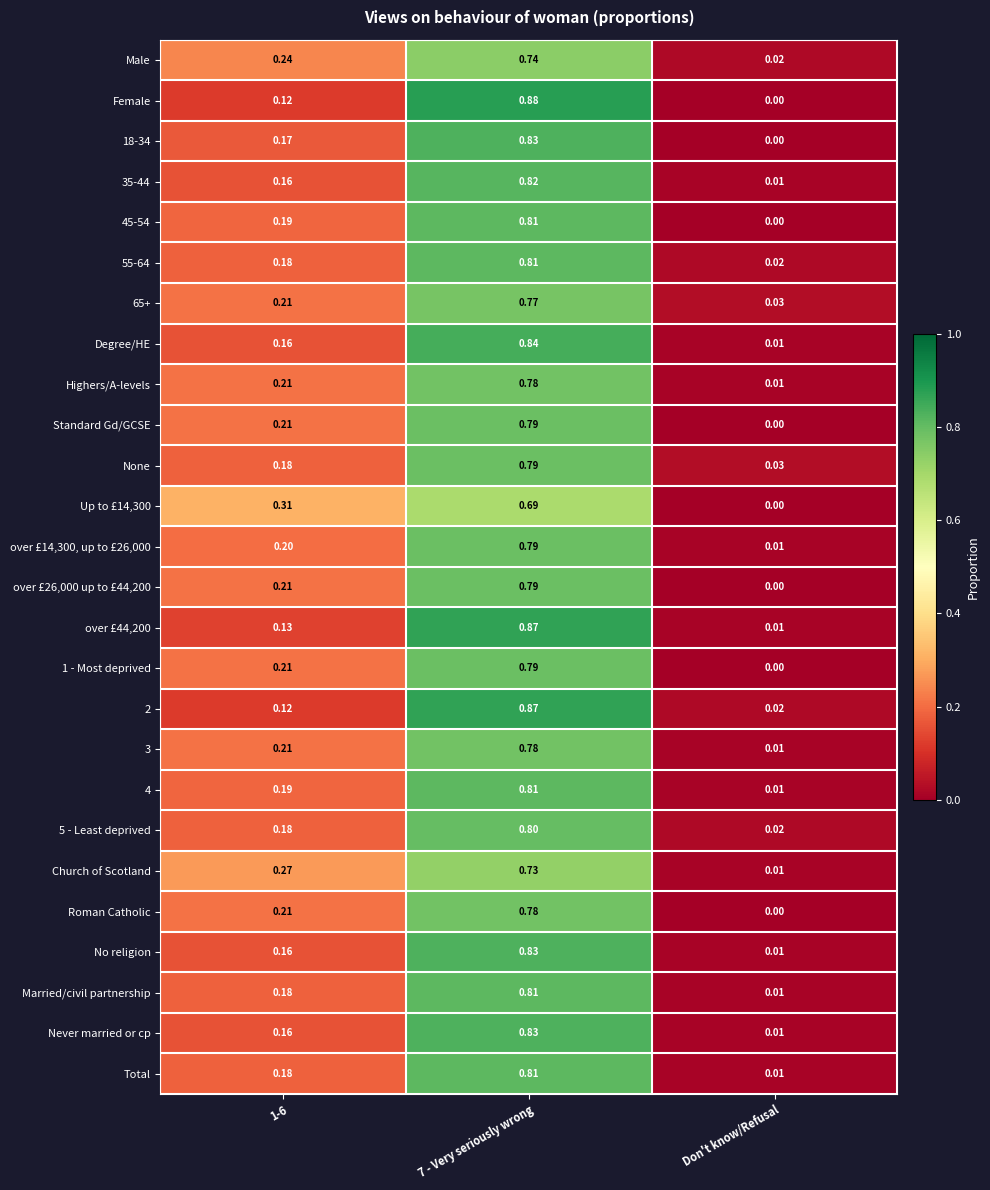

Is the value of 65+ at Don't know/Refusal greater than the value of Married/civil partnership at 7 - Very seriously wrong?

No